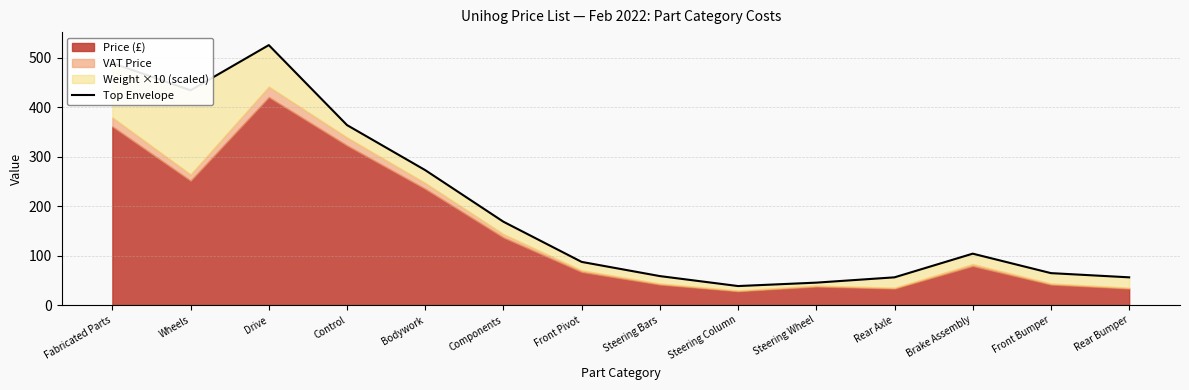

What is the ratio of the value at Brake Assembly to the value at Bodywork?

0.4